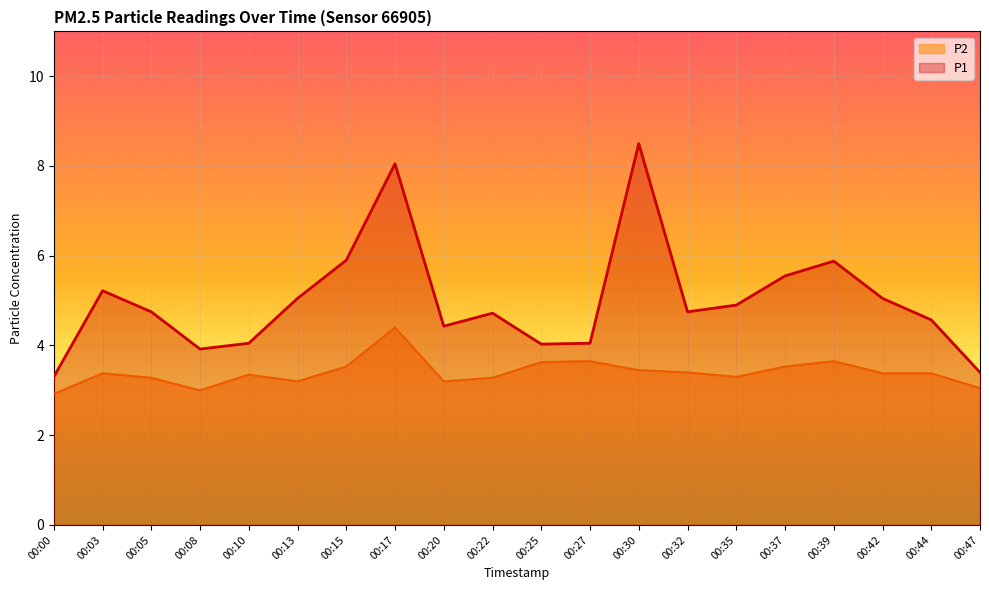

Rank the series by their maximum value, from lowest to highest.

P2, P1